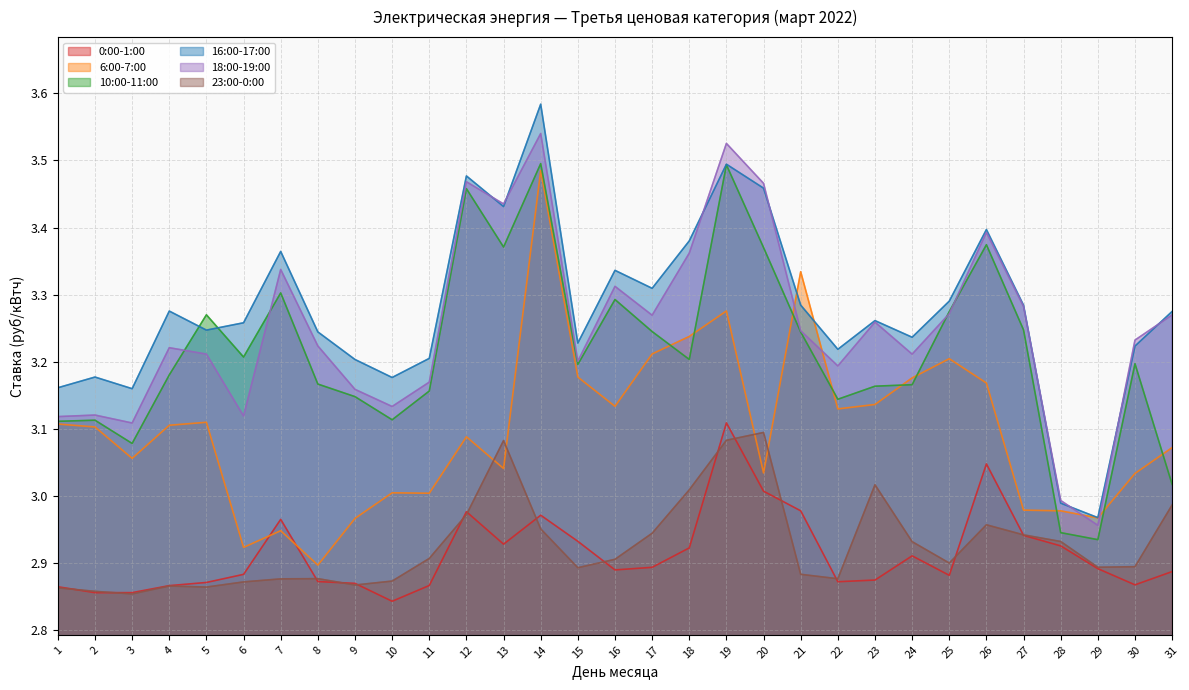

What is the value of the 16:00-17:00 point at the 11th from the left?

3.2